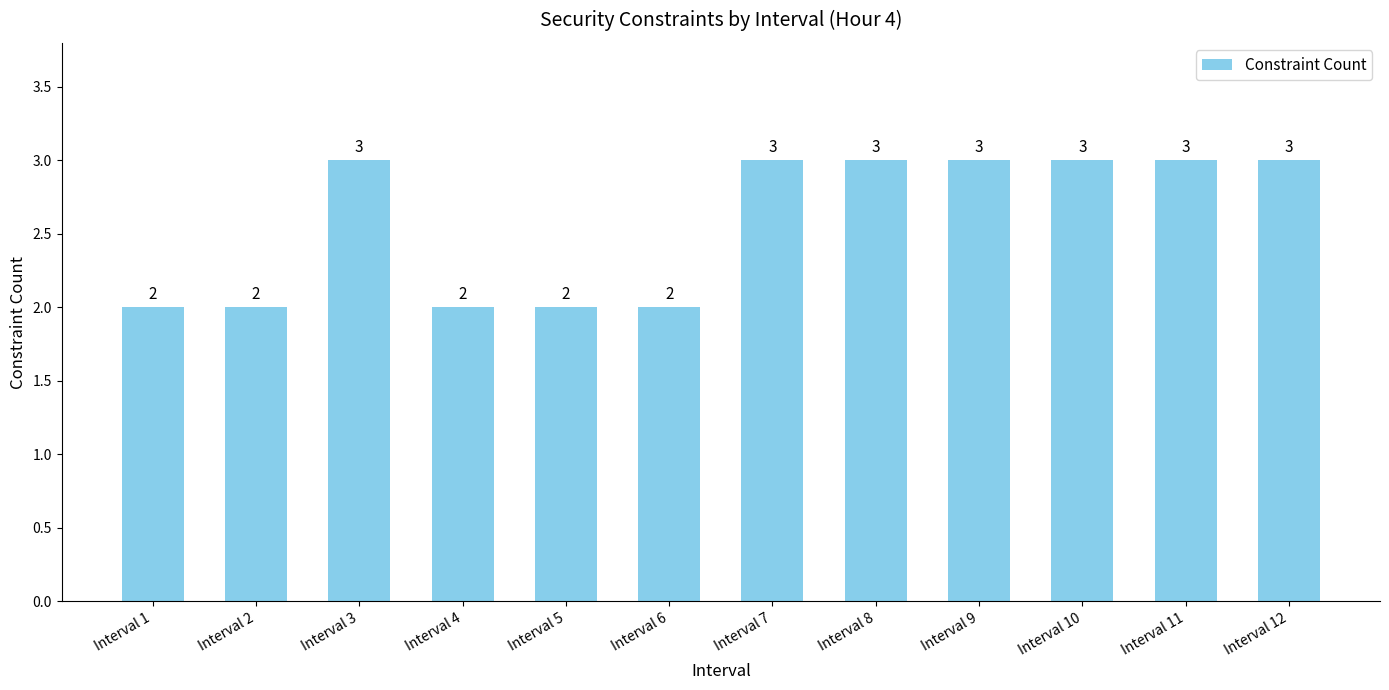

Reading left to right, extract all data points from this chart.

Interval 1=2	Interval 2=2	Interval 3=3	Interval 4=2	Interval 5=2	Interval 6=2	Interval 7=3	Interval 8=3	Interval 9=3	Interval 10=3	Interval 11=3	Interval 12=3